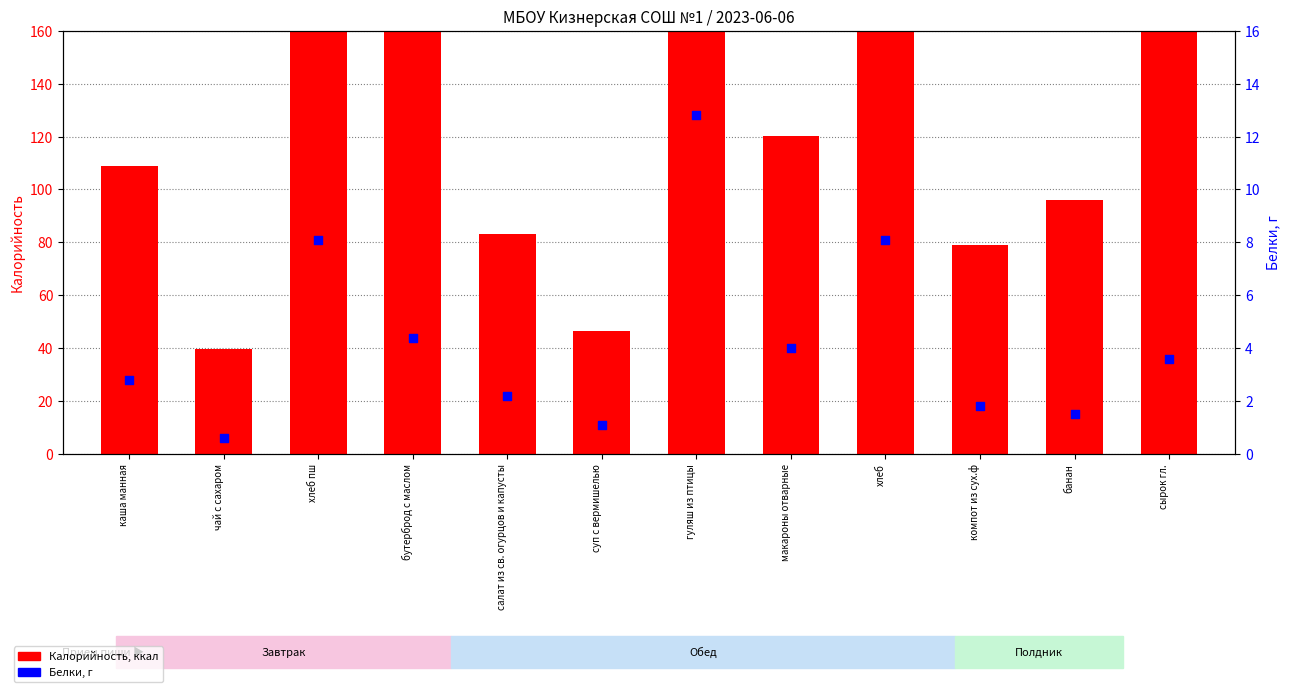

What are all the series names shown in the legend?

Калорийность, Белки